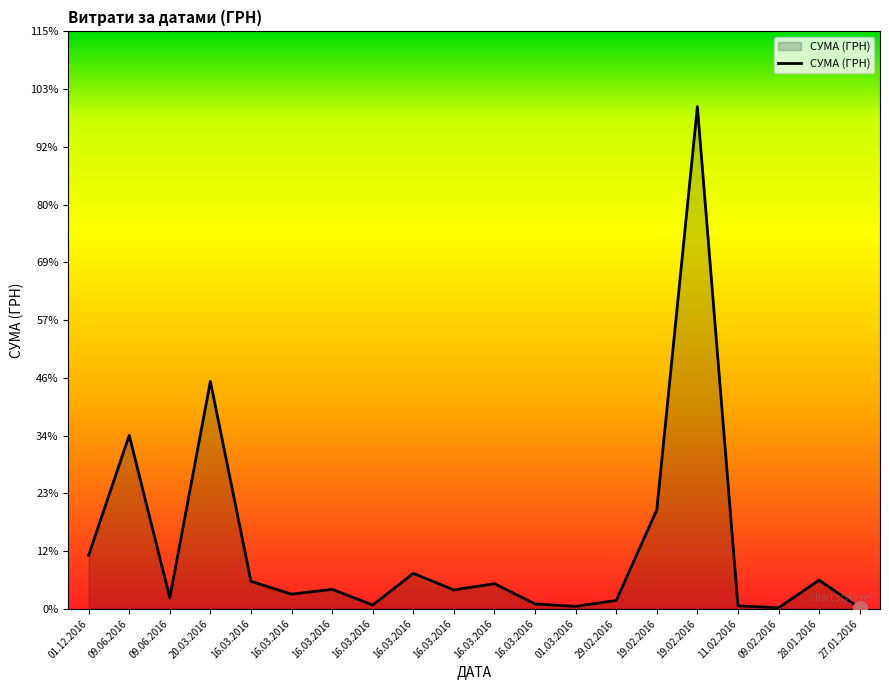

Does the chart have visible grid lines?

No